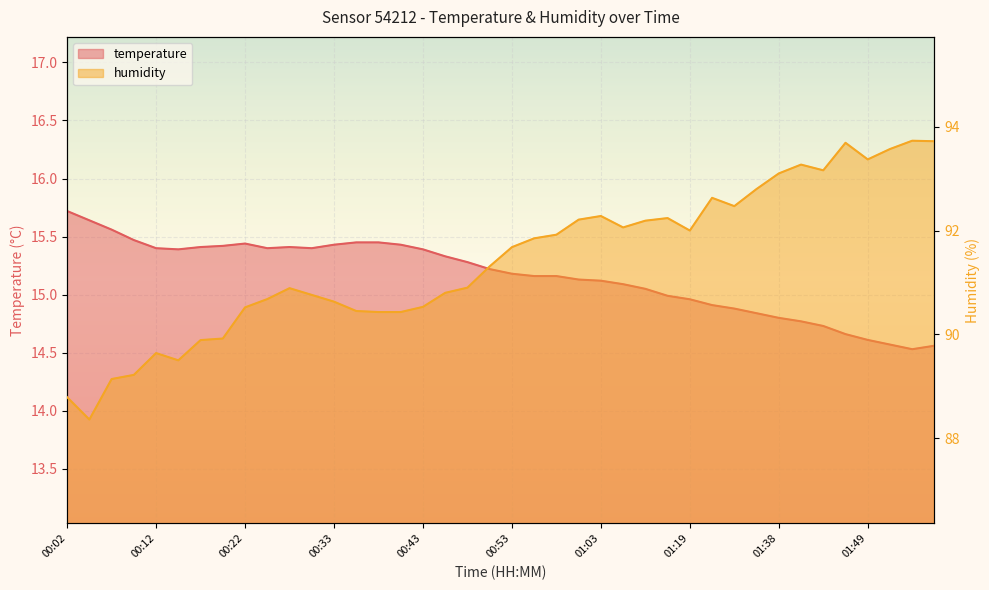

Reading left to right, list all the values displayed in this chart.

temperature: 15.7	15.6	15.6	15.5	15.4	15.4	15.4	15.4	15.4	15.4	15.4	15.4	15.4	15.4	15.4	15.4	15.4	15.3	15.3	15.2	15.2	15.2	15.2	15.1	15.1	15.1	15.1	15.0	15.0	14.9	14.9	14.8	14.8	14.8	14.7	14.7	14.6	14.6	14.5	14.6
humidity: 88.8	88.4	89.1	89.2	89.6	89.5	89.9	89.9	90.5	90.7	90.9	90.8	90.6	90.5	90.4	90.4	90.5	90.8	90.9	91.3	91.7	91.8	91.9	92.2	92.3	92.1	92.2	92.2	92.0	92.6	92.5	92.8	93.1	93.3	93.2	93.7	93.4	93.6	93.7	93.7